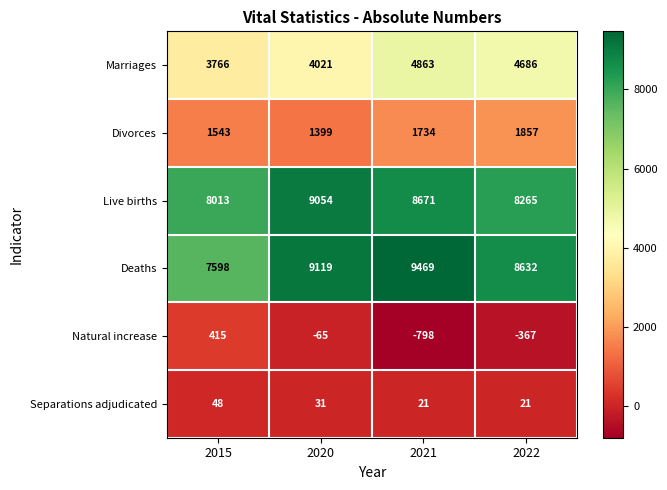

Which series has the largest total across all categories?

Deaths